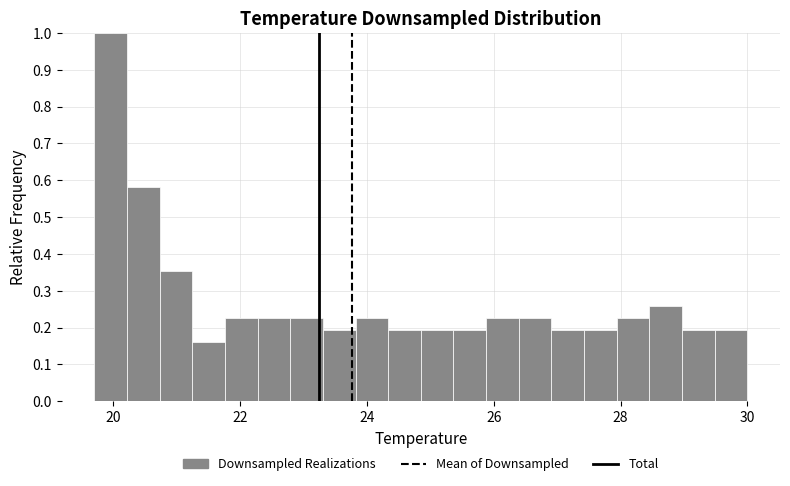

Around what value on the x-axis is the tallest bar? Give the approximate position of its centre, as read against the axis.

20.0